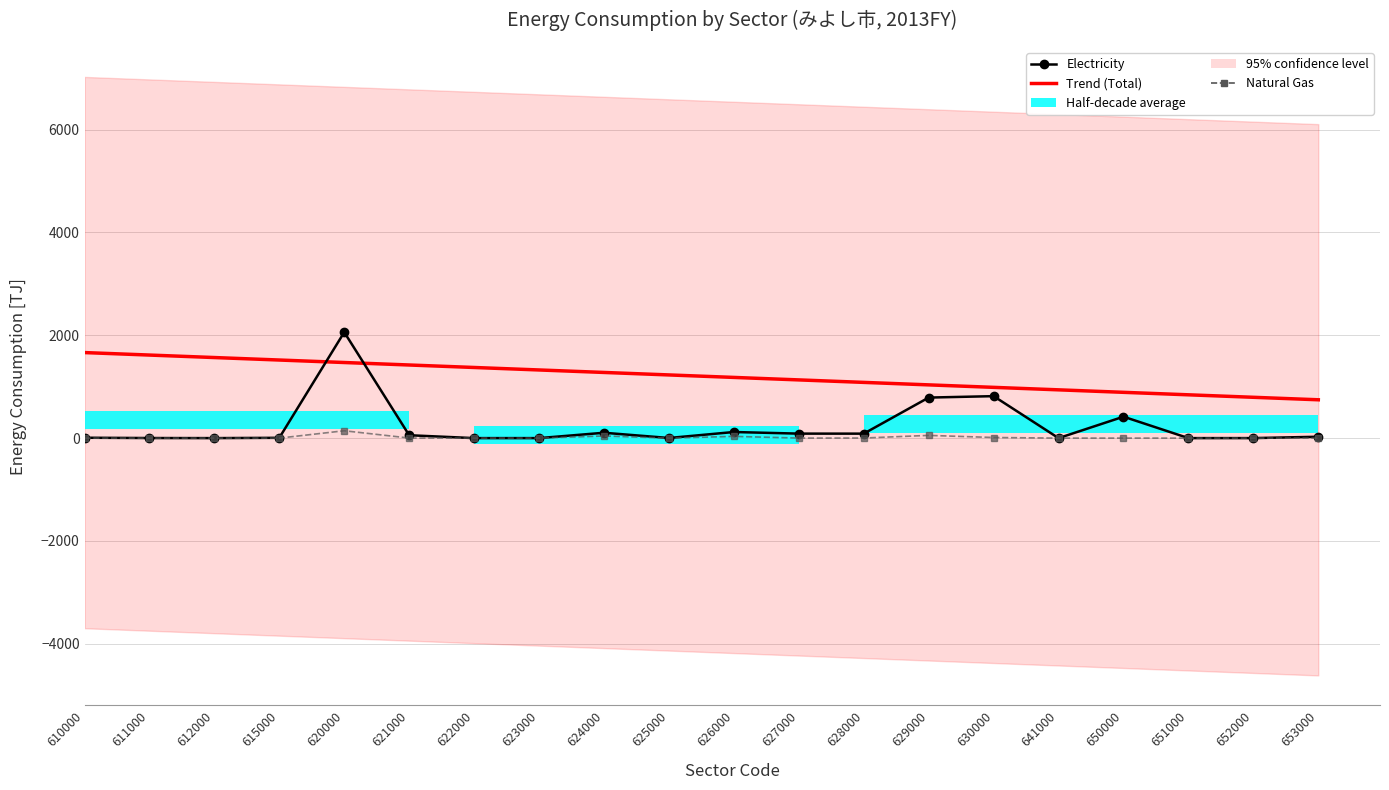

At which label does Trend (Total) first exceed 1228?

610000